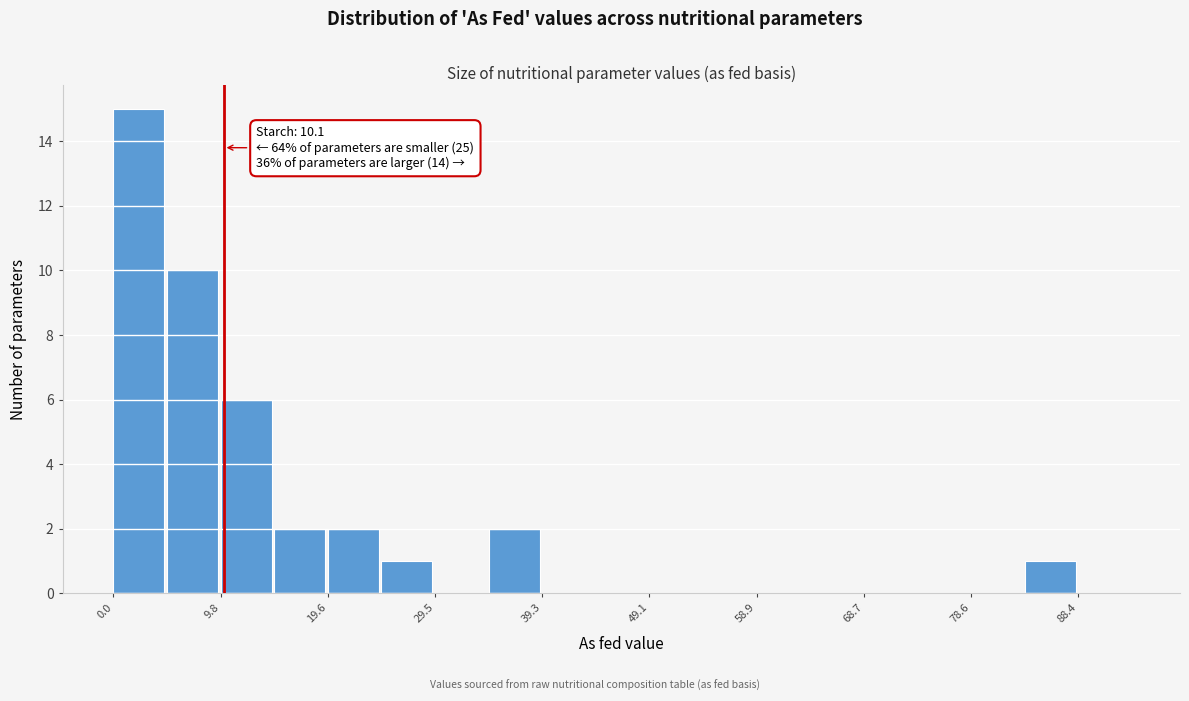

Over which range of the x-axis is the bar tallest?

0 to 5